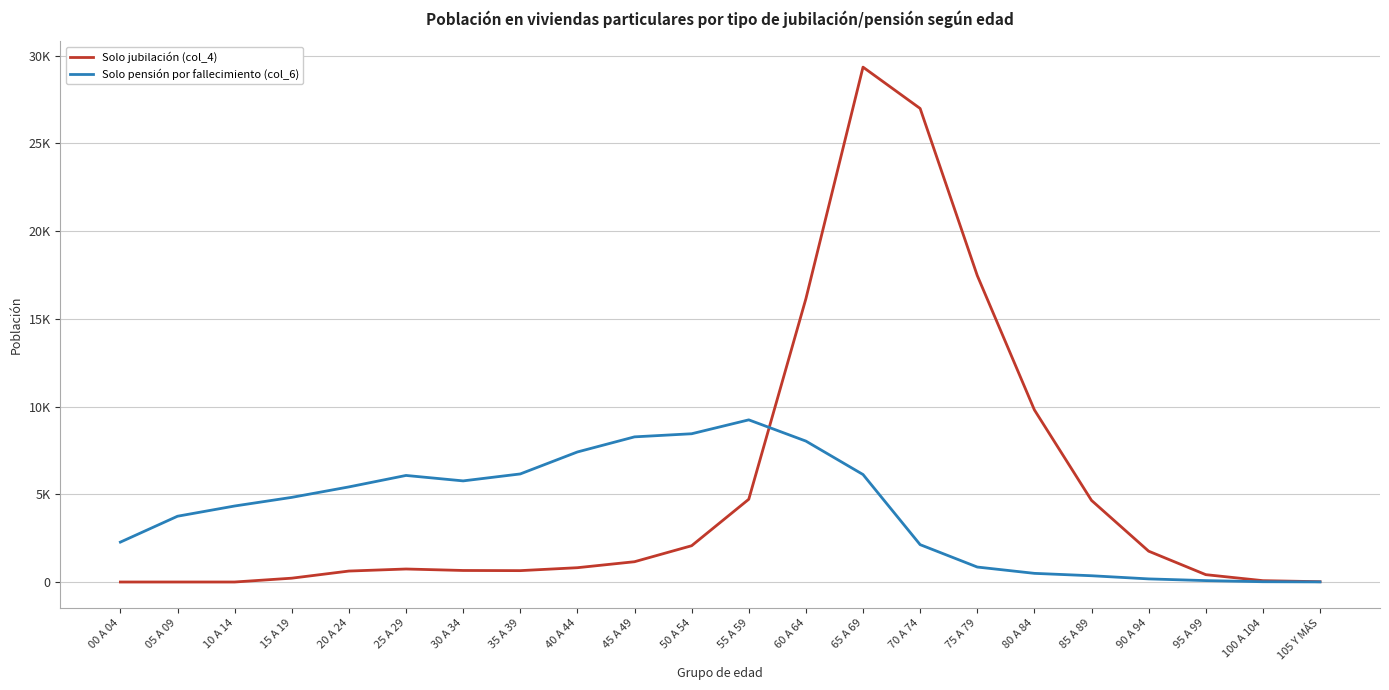

True or false: Solo jubilación (col_4) has more than 2 interior local peaks.

False